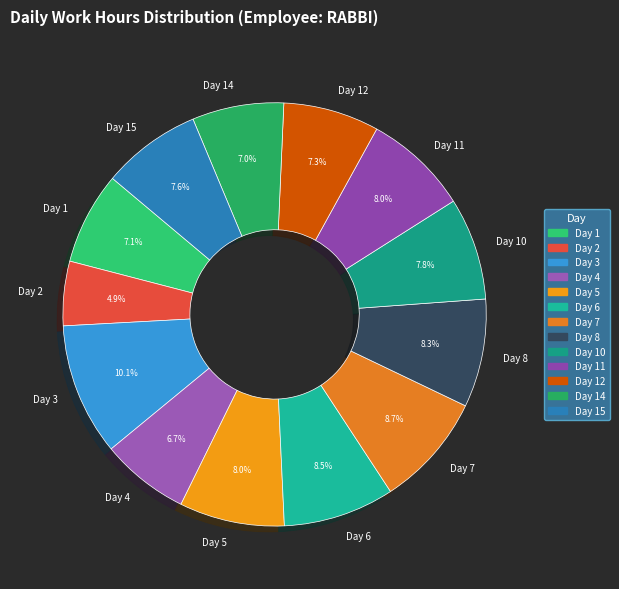

What is the ratio of the value at Day 15 to the value at Day 1?

1.1